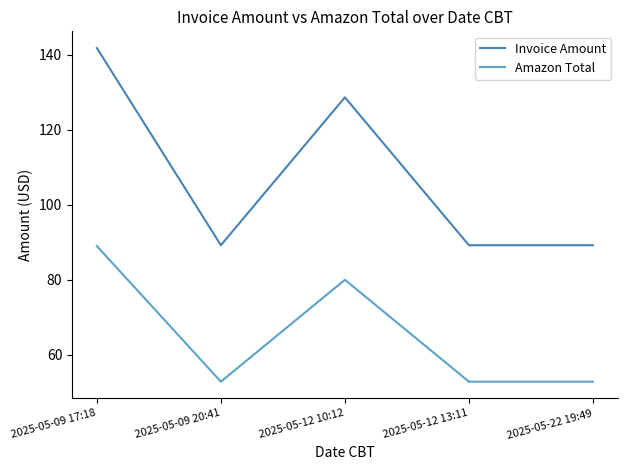

True or false: Invoice Amount and Amazon Total cross at least once.

False